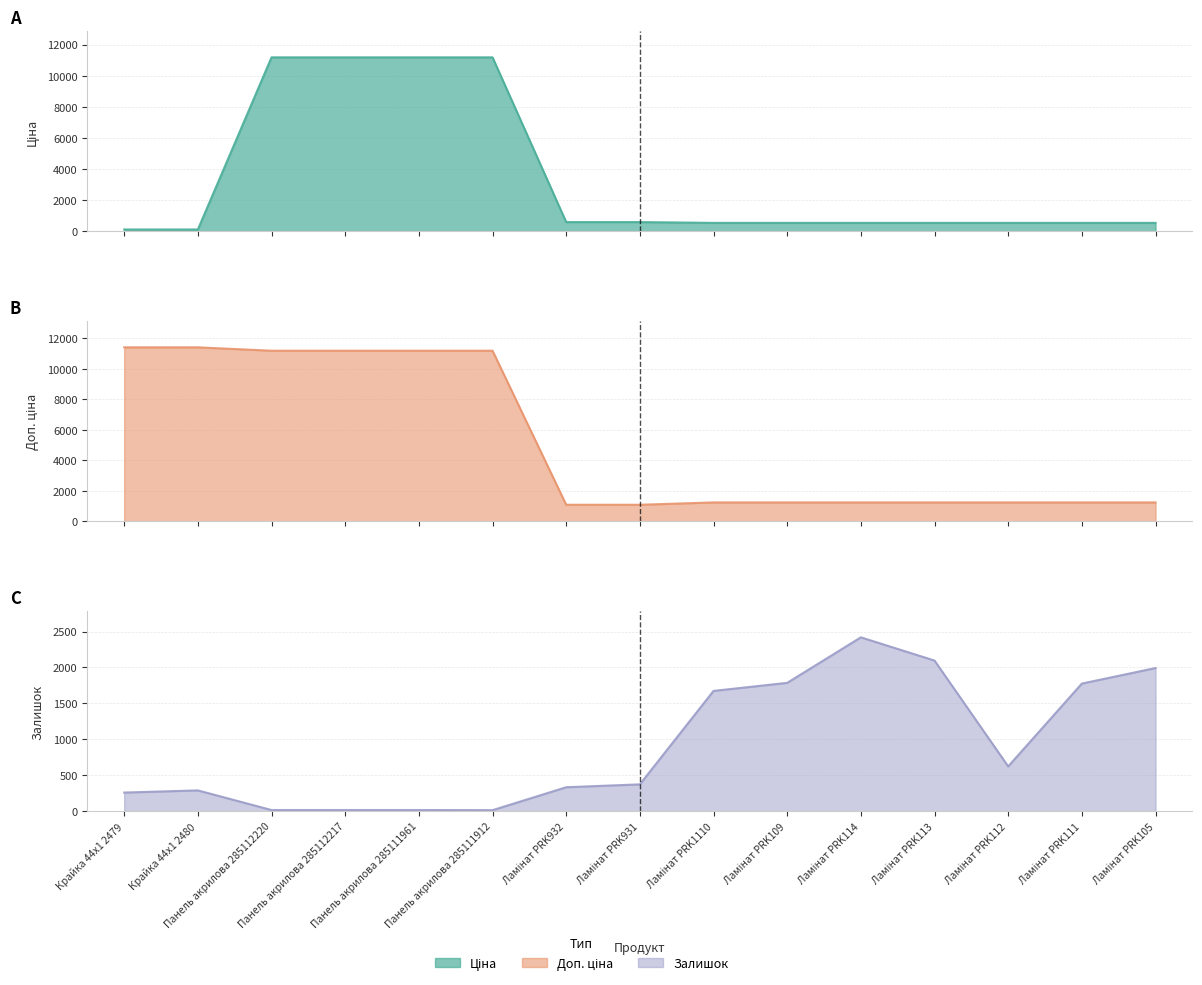

What is the total value across all series at Ламінат PRK109?

3560.4